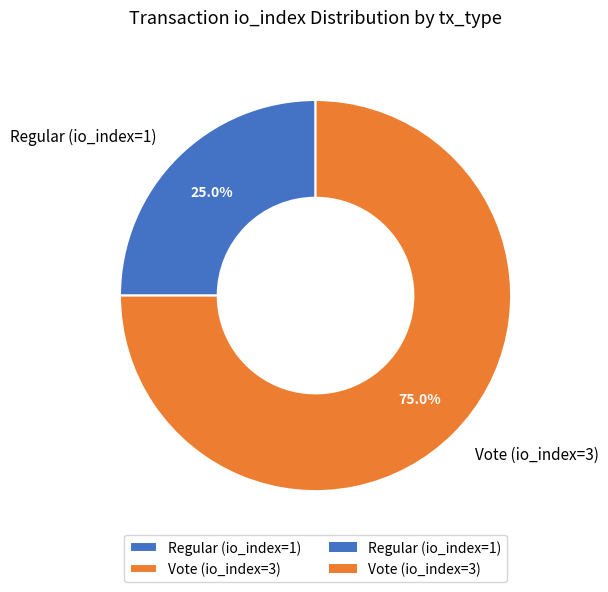

How many segments does this pie chart have?

2